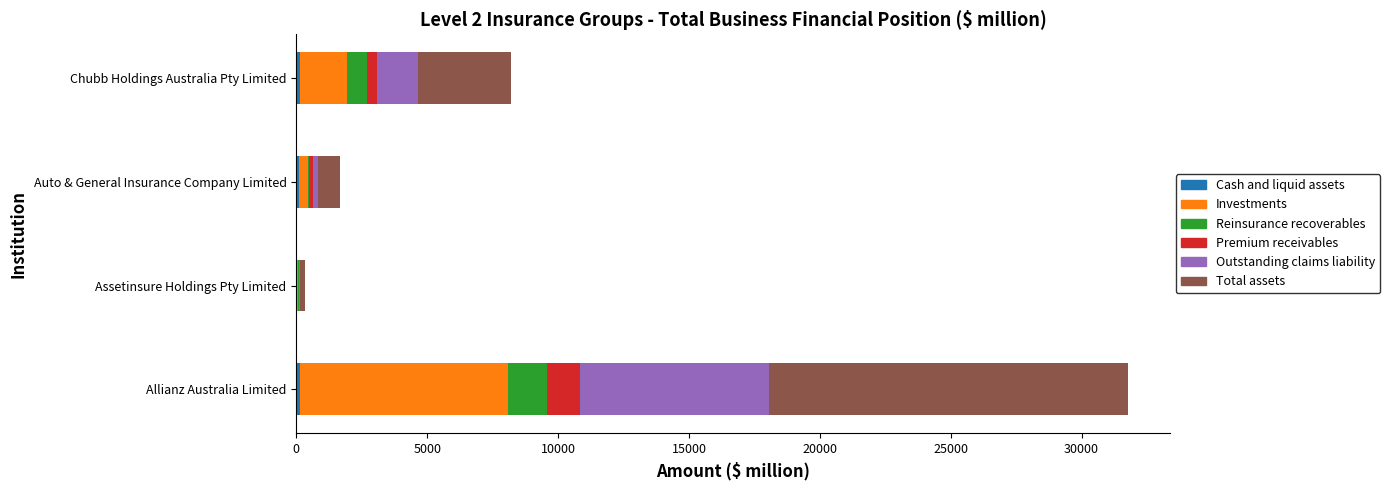

How many categories are shown in the chart?

4